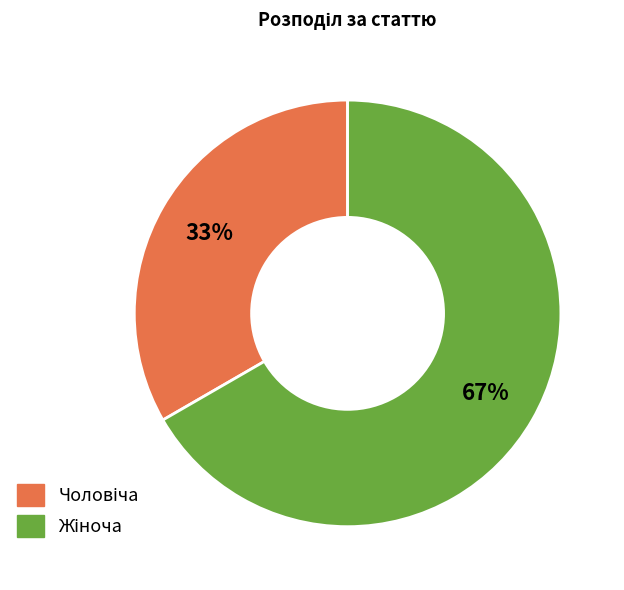

To the nearest percent, what is the average slice percentage?

50%